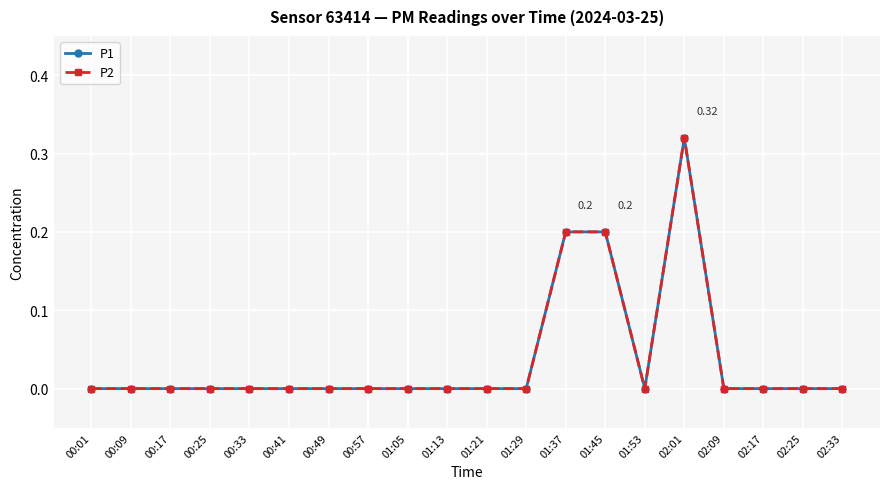

At 01:29, list the series in order from largest to smallest.

P1, P2